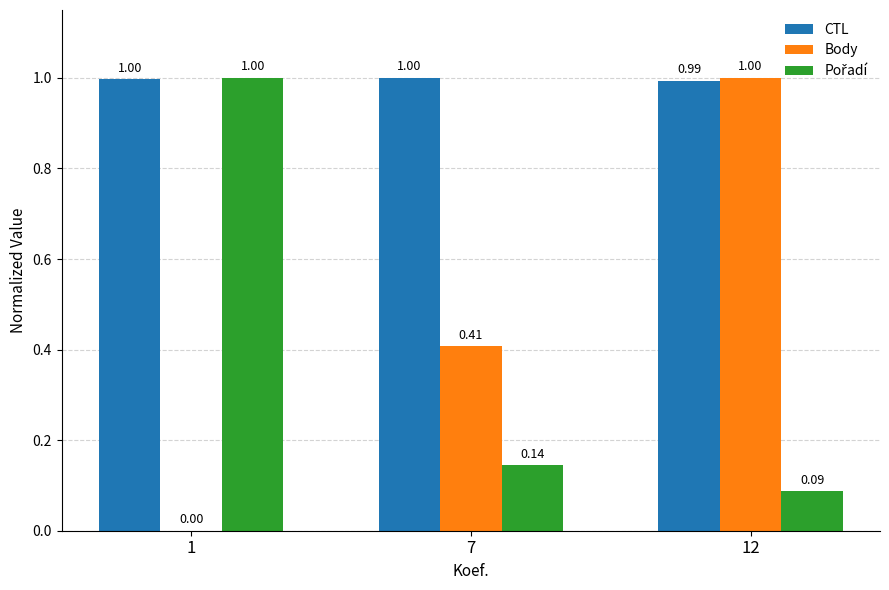

What is the approximate value of Body at 12?

1.0